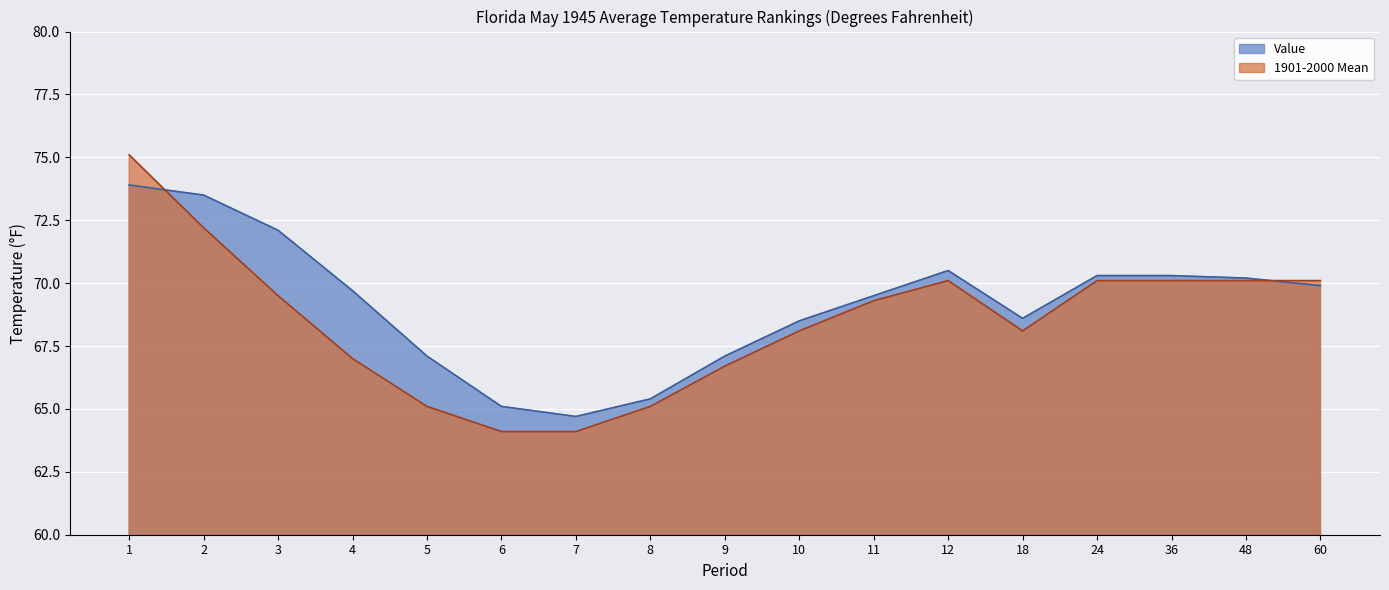

Is it true that Value equals 17.7 at 2?

False